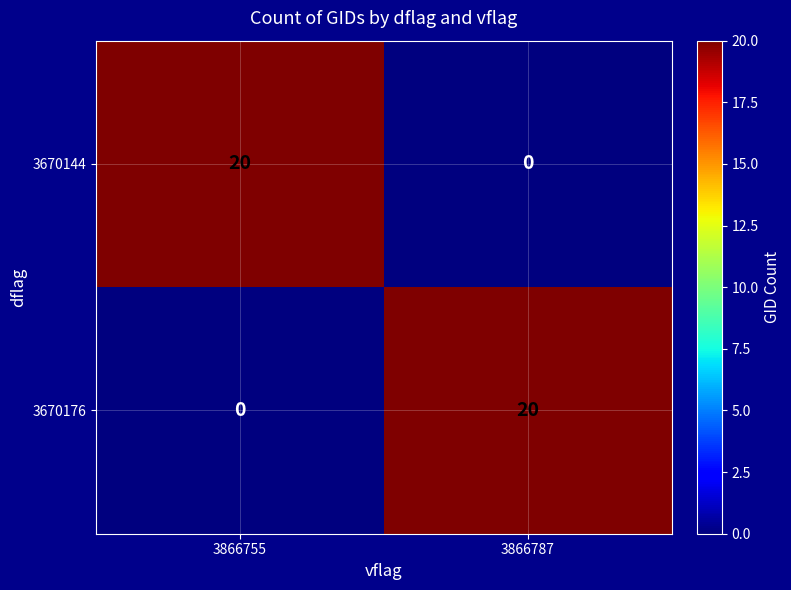

Rank the series at 3866787 from highest to lowest value.

3670176, 3670144